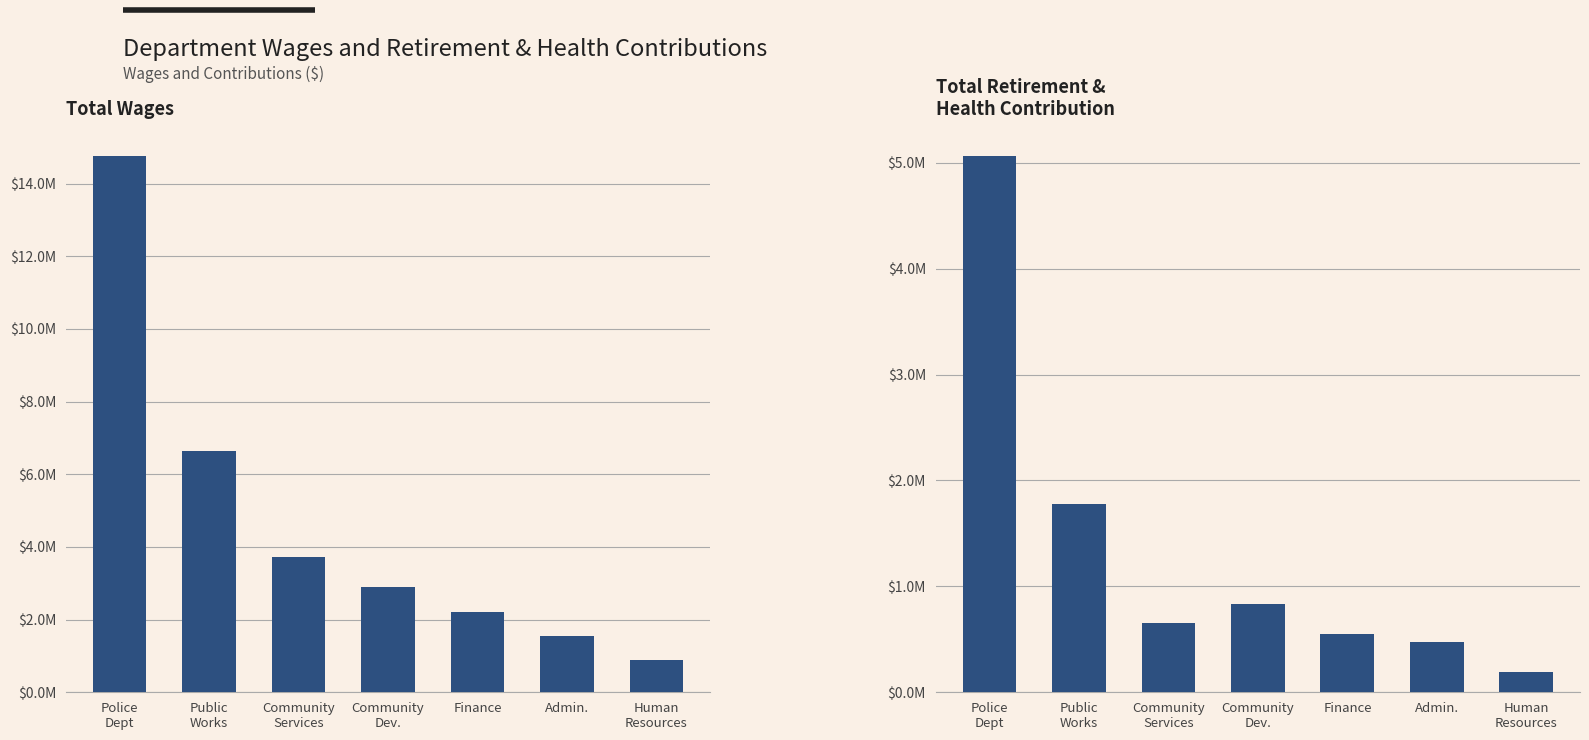

Between Finance and Community
Services, which is larger?

Community
Services